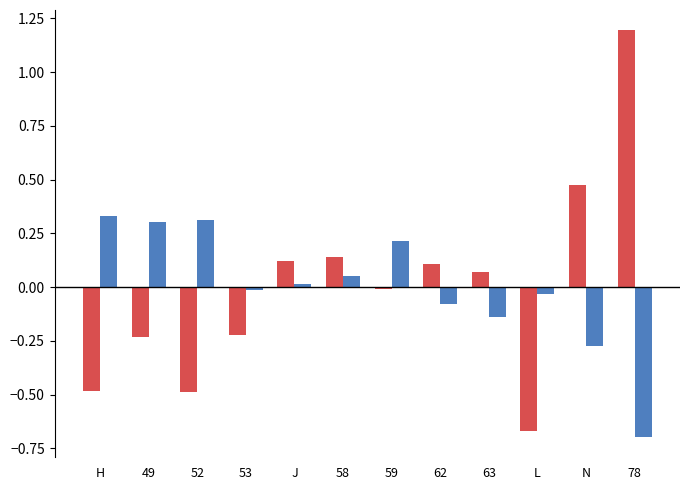

At which category is the sum across all series the highest?

78